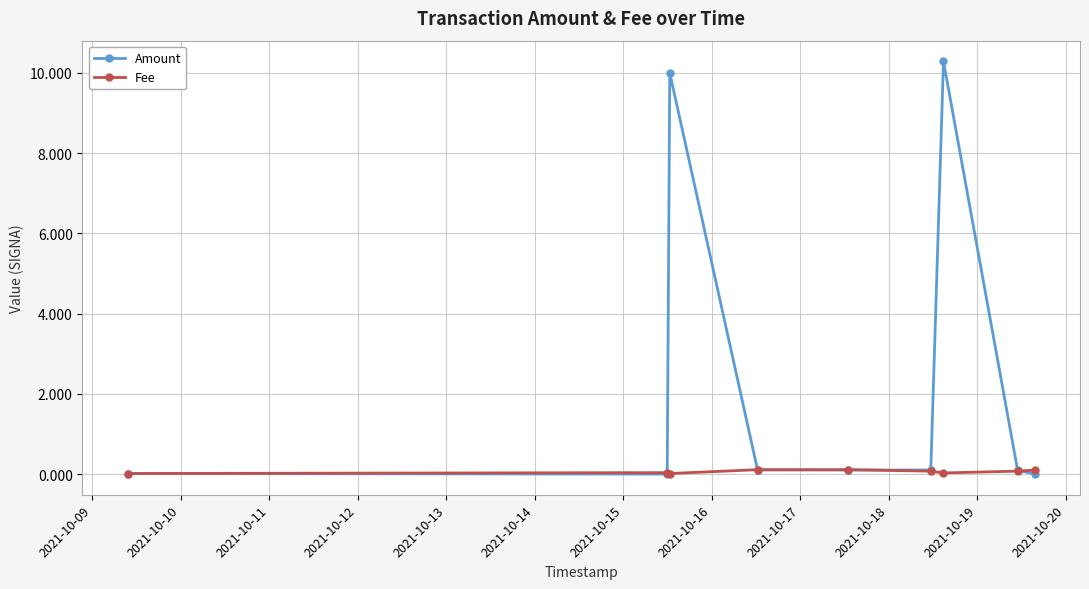

In Fee, how many points are lower than both neighbors (excluding endpoints)?

2